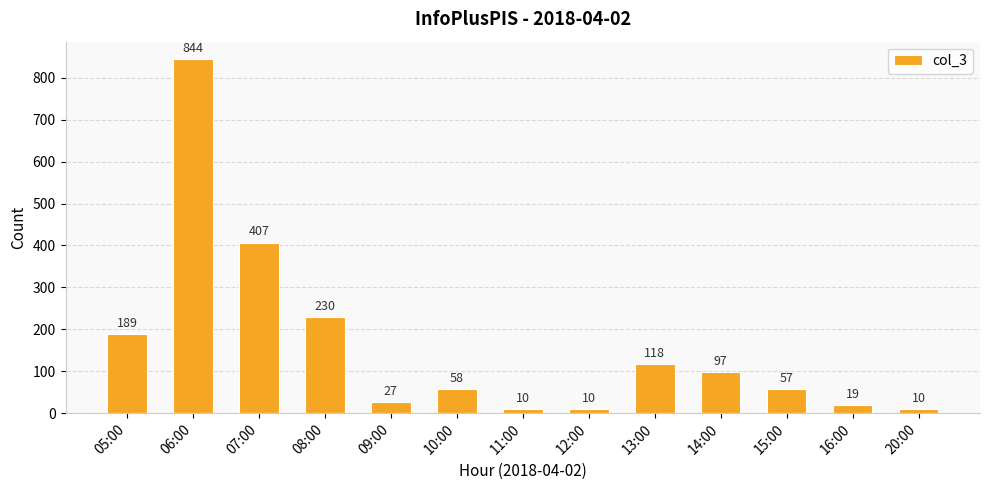

What is the average value?

160